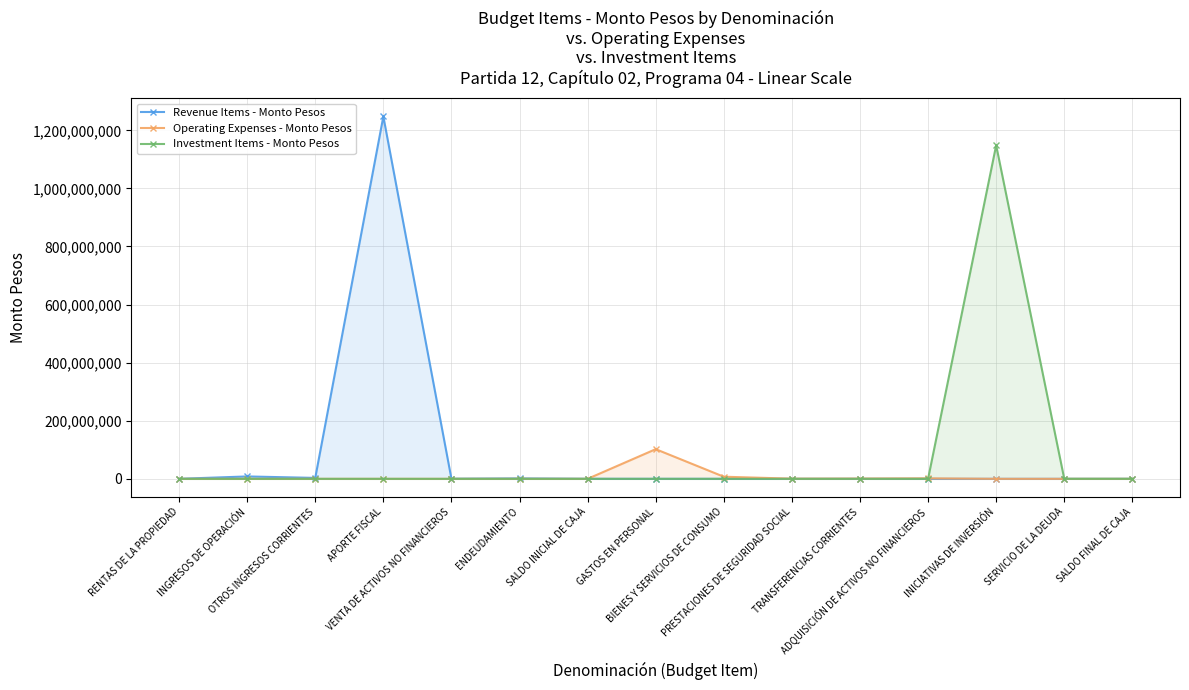

What is the difference between the maximum and minimum values in the Revenue Items - Monto Pesos series?

1247686363